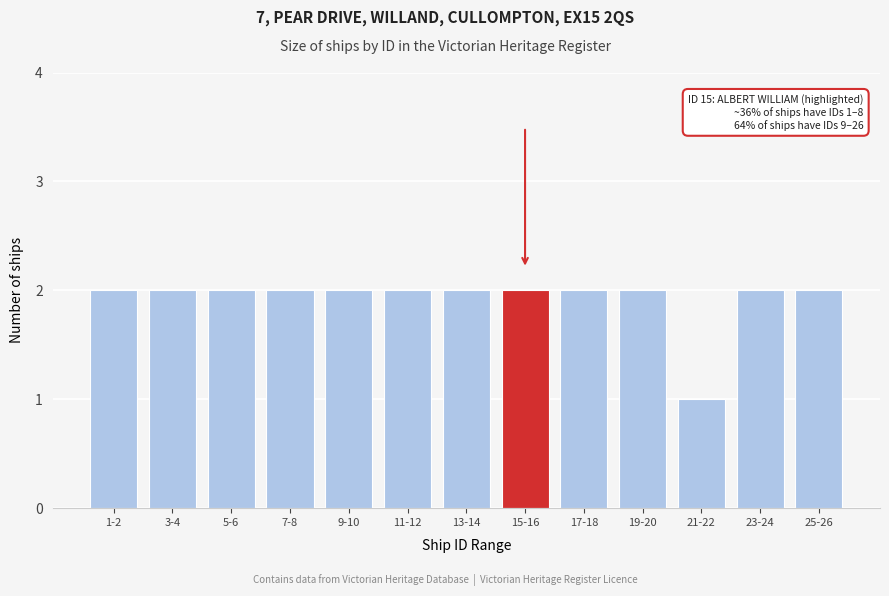

Reading right to left, what are all the values shown in this chart?

25-26=2	23-24=2	21-22=1	19-20=2	17-18=2	15-16=2	13-14=2	11-12=2	9-10=2	7-8=2	5-6=2	3-4=2	1-2=2